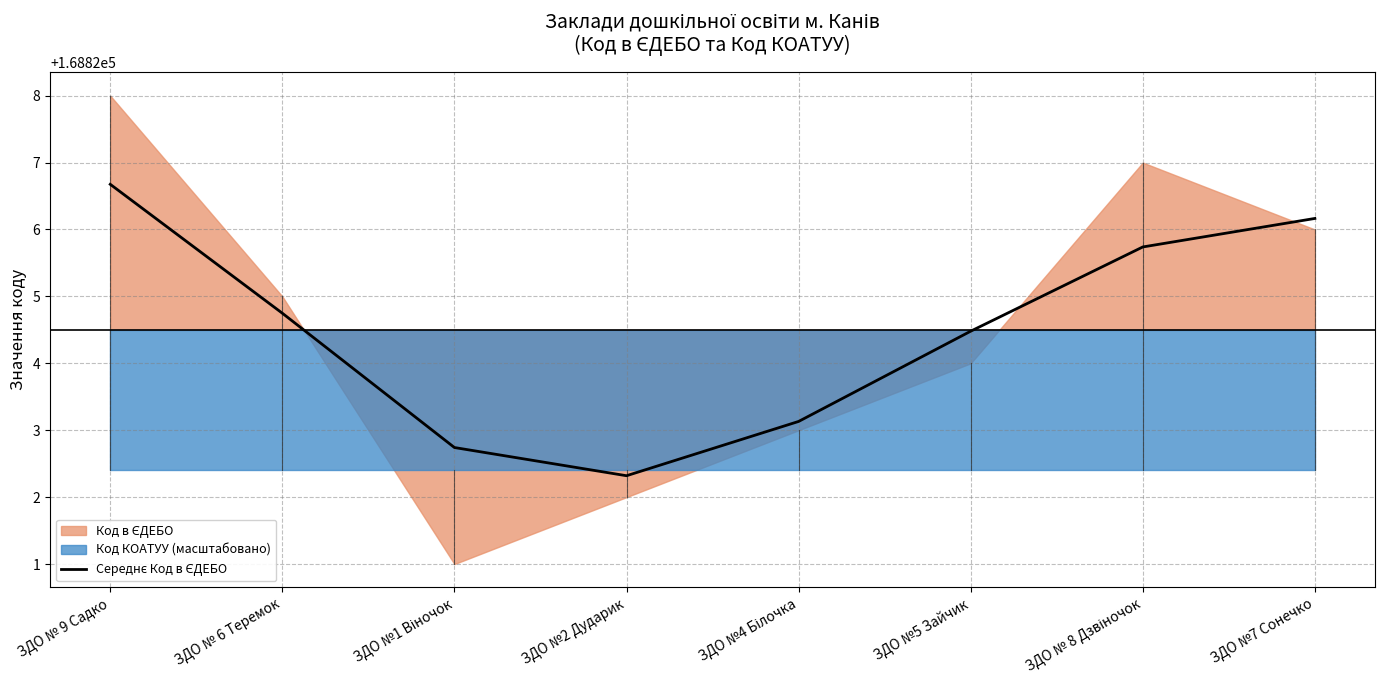

What is the label of the 5th point from the right?

ЗДО №2 Дударик